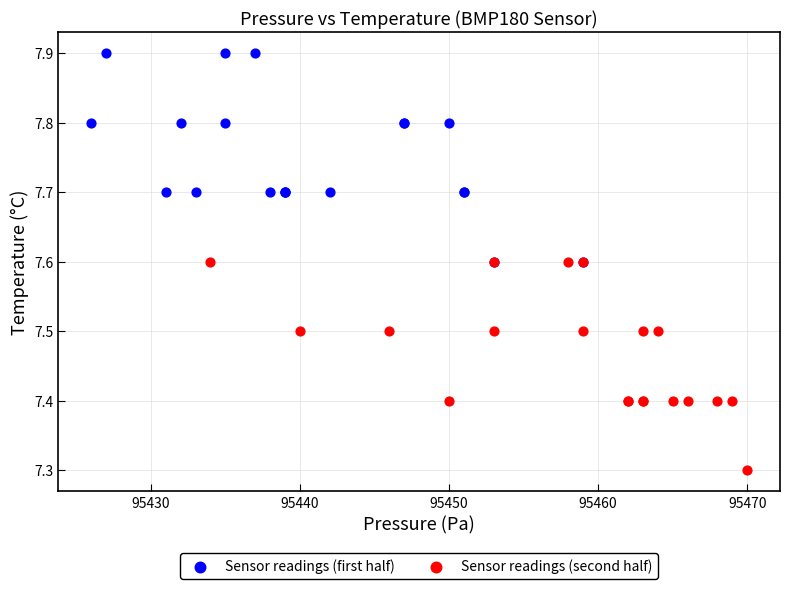

Which series reaches the minimum Y coordinate?

Sensor readings (second half)